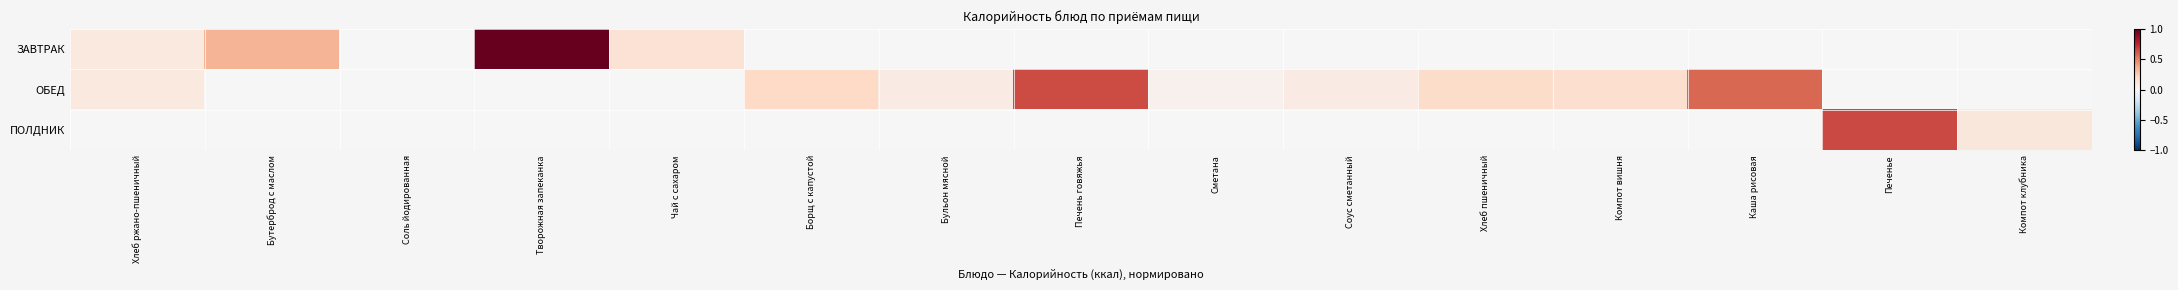

Reading left to right, extract all data points from this chart.

ЗАВТРАК: Хлеб ржано-пшеничный=0.1	Бутерброд с маслом=0.3	Соль йодированная=0.0	Творожная запеканка=1.0	Чай с сахаром=0.1	Борщ с капустой=0.0	Бульон мясной=0.0	Печень говяжья=0.0	Сметана=0.0	Соус сметанный=0.0	Хлеб пшеничный=0.0	Компот вишня=0.0	Каша рисовая=0.0	Печенье=0.0	Компот клубника=0.0
ОБЕД: Хлеб ржано-пшеничный=0.1	Бутерброд с маслом=0.0	Соль йодированная=0.0	Творожная запеканка=0.0	Чай с сахаром=0.0	Борщ с капустой=0.2	Бульон мясной=0.1	Печень говяжья=0.7	Сметана=0.0	Соус сметанный=0.1	Хлеб пшеничный=0.2	Компот вишня=0.2	Каша рисовая=0.6	Печенье=0.0	Компот клубника=0.0
ПОЛДНИК: Хлеб ржано-пшеничный=0.0	Бутерброд с маслом=0.0	Соль йодированная=0.0	Творожная запеканка=0.0	Чай с сахаром=0.0	Борщ с капустой=0.0	Бульон мясной=0.0	Печень говяжья=0.0	Сметана=0.0	Соус сметанный=0.0	Хлеб пшеничный=0.0	Компот вишня=0.0	Каша рисовая=0.0	Печенье=0.7	Компот клубника=0.1